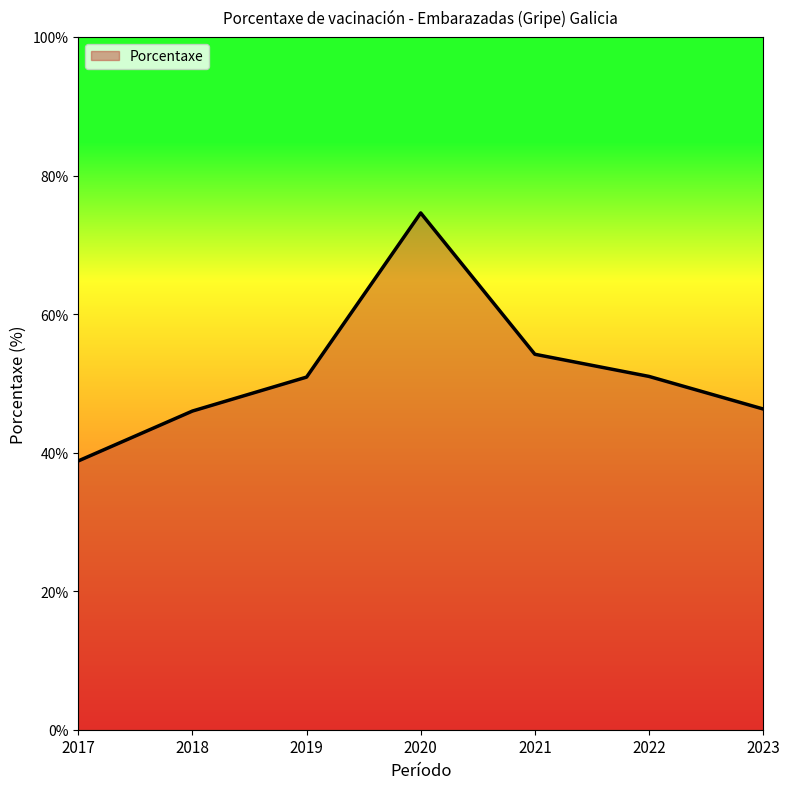

At which category does the chart reach its minimum across all series?

2017